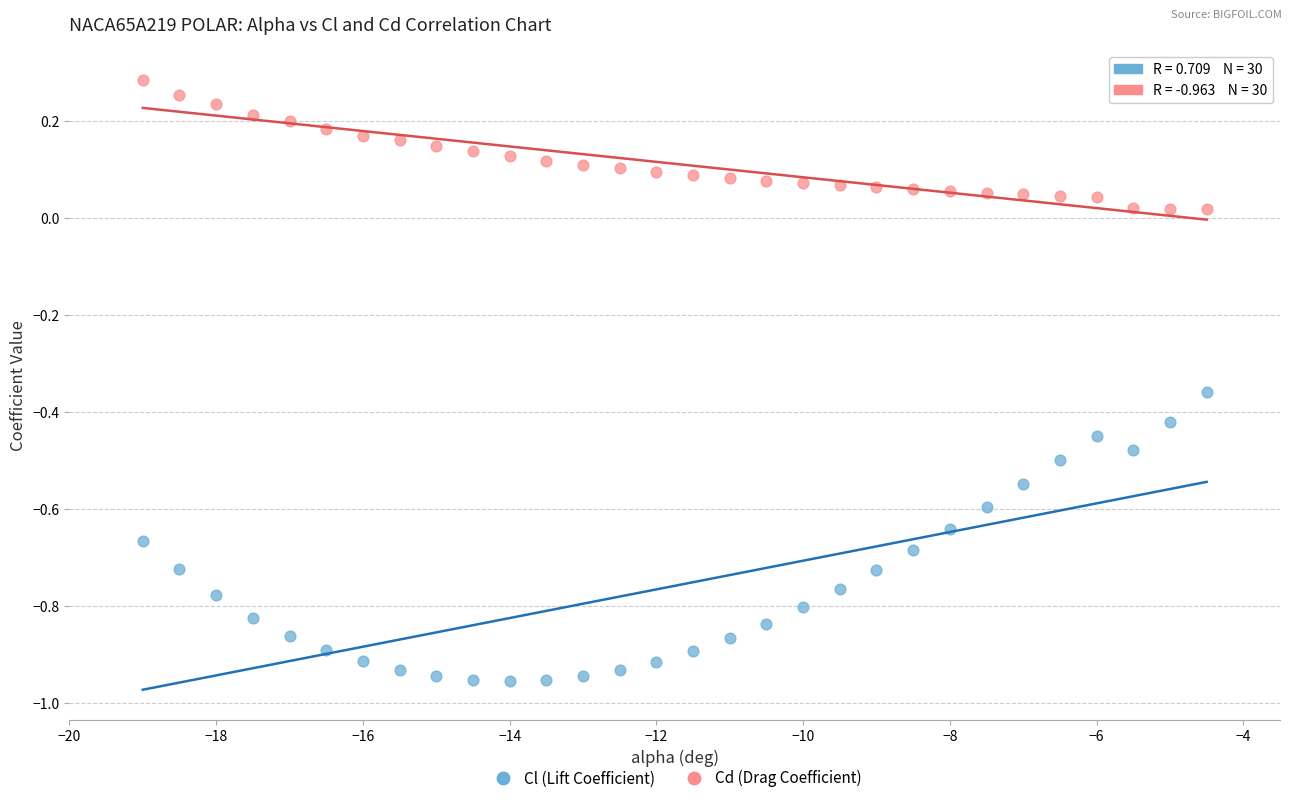

Which series reaches the maximum Y coordinate?

Cd (Drag Coefficient)